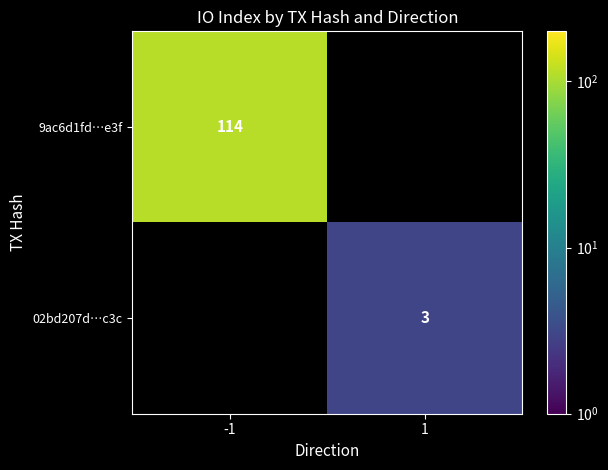

The 9ac6d1fd…e3f series shows 50 at -1. True or false?

False